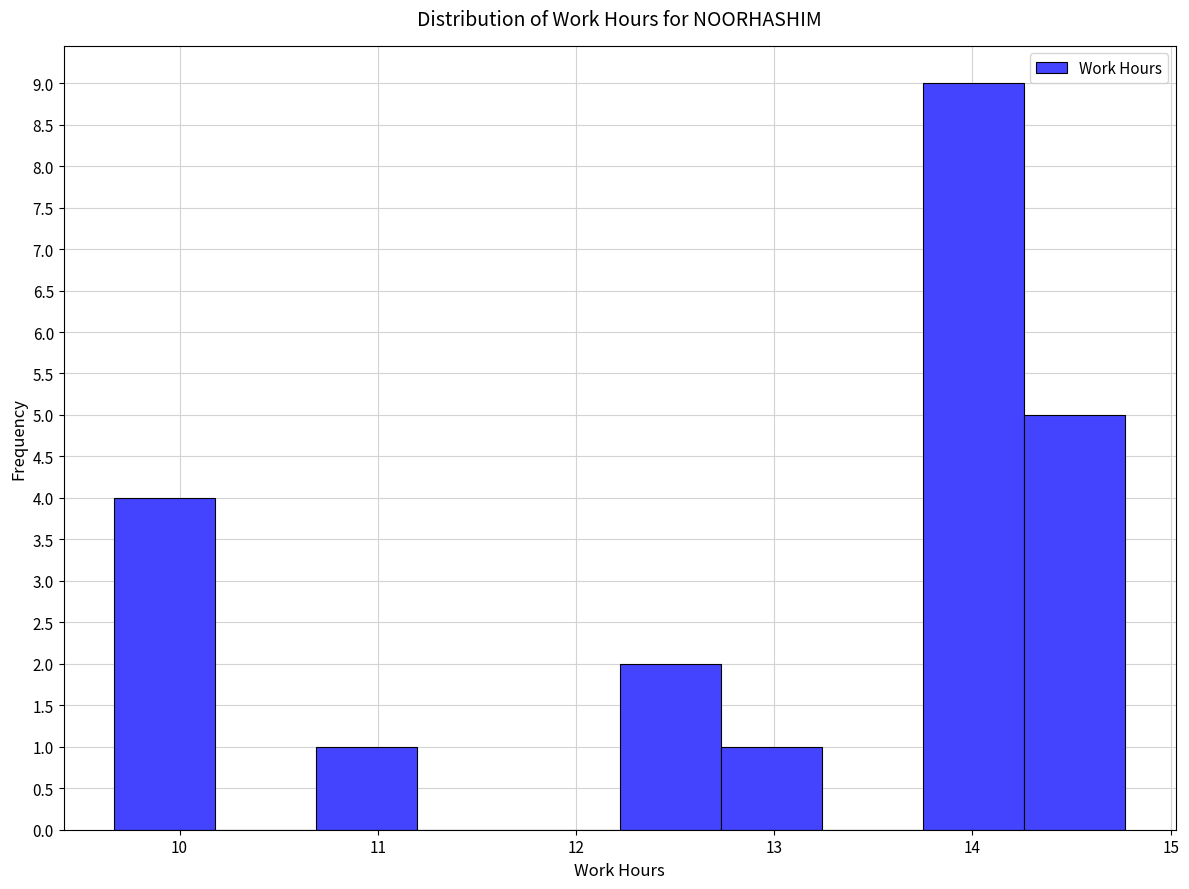

What is the height of the bar covering 13.75 to 14.26 on the x-axis? Neither the bar edges nor the heights are printed on the chart, so give them approximately, as read against the axes.

9